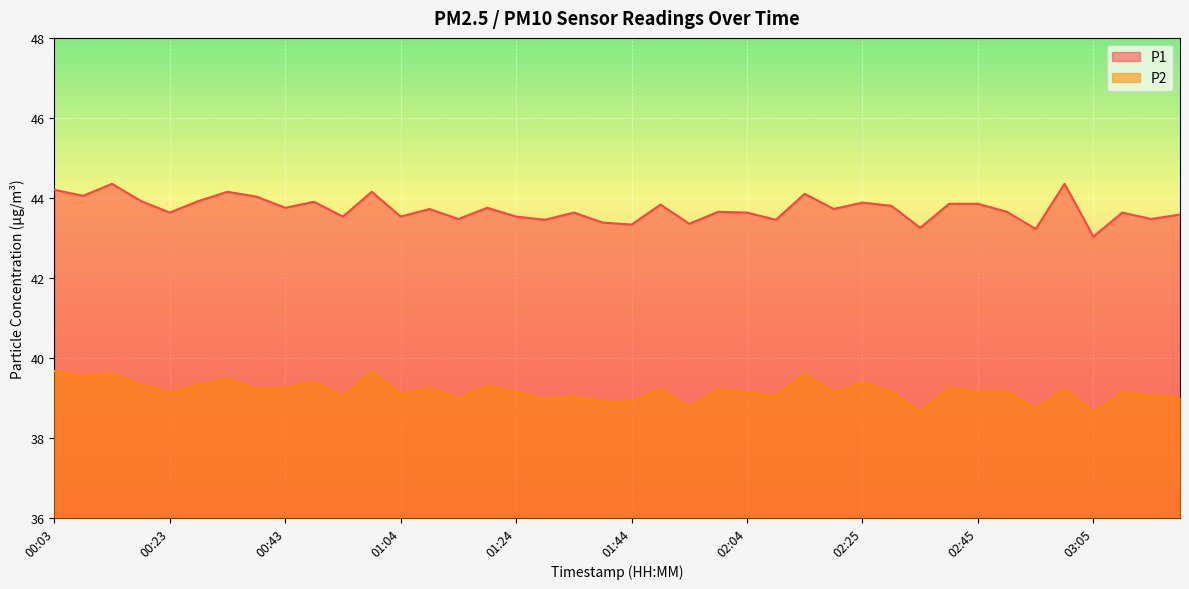

What is the smallest value displayed?

38.6